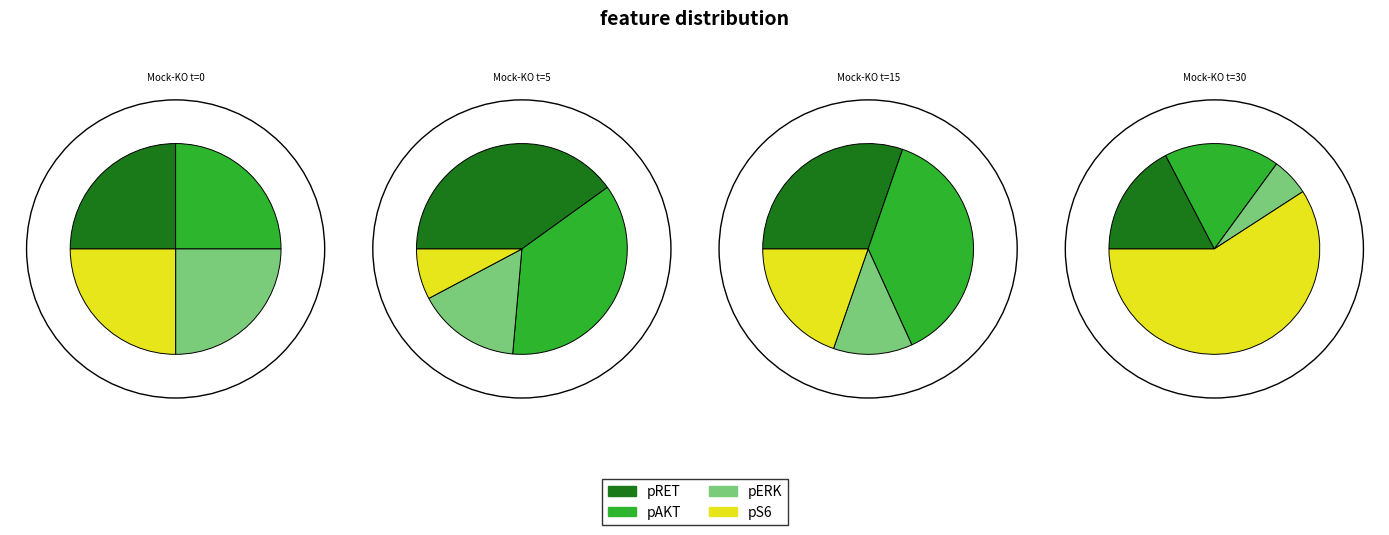

Rank the categories by Mock-KO t=30 value from lowest to highest.

pERK, pRET, pAKT, pS6